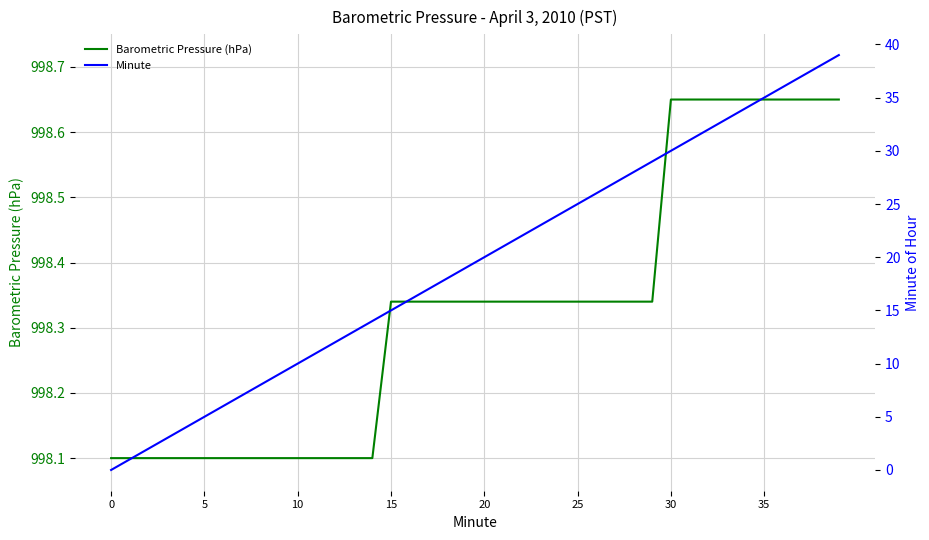

How many lines are shown in the chart?

2